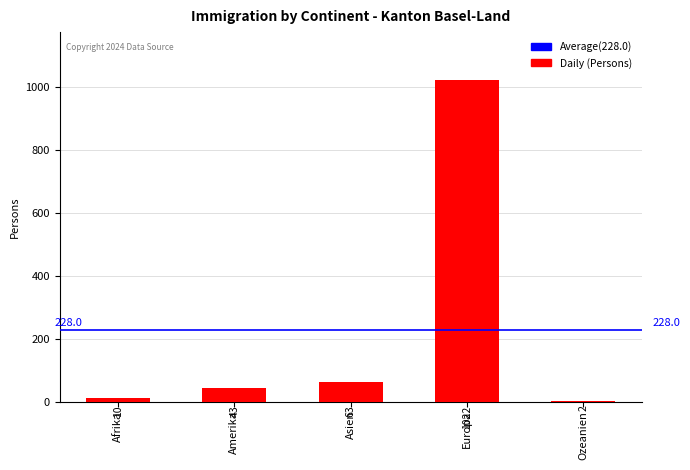

Reading right to left, transcribe all the data shown in this chart.

Ozeanien=2	Europa=1022	Asien=63	Amerika=43	Afrika=10